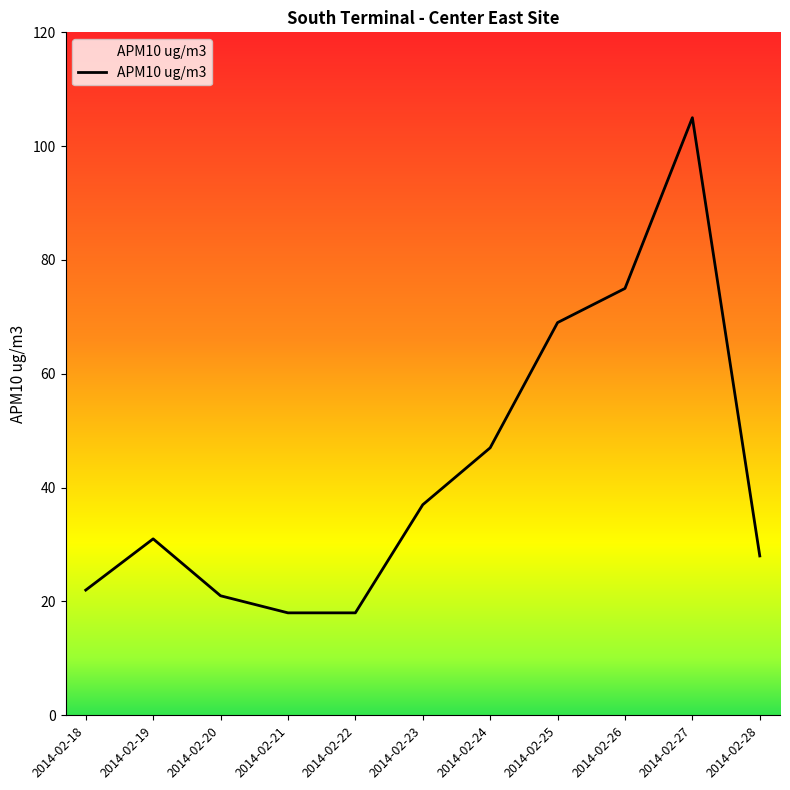

Is it true that the value at 2014-02-28 is 45?

False